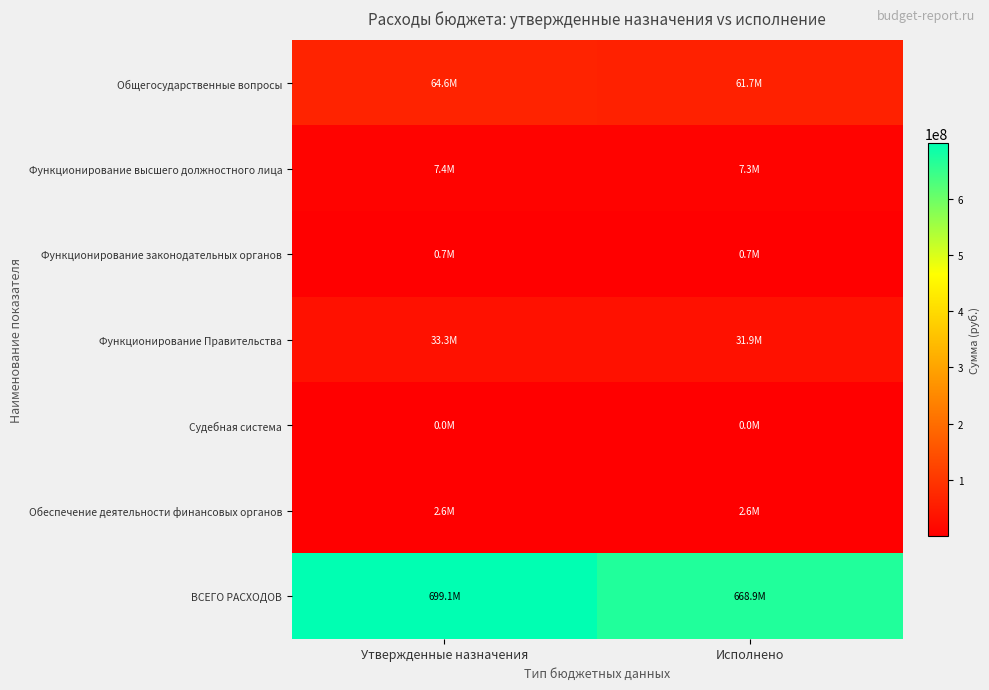

At Исполнено, list the series in order from smallest to largest.

Судебная система, Функционирование законодательных органов, Обеспечение деятельности финансовых органов, Функционирование высшего должностного лица, Функционирование Правительства, Общегосударственные вопросы, ВСЕГО РАСХОДОВ